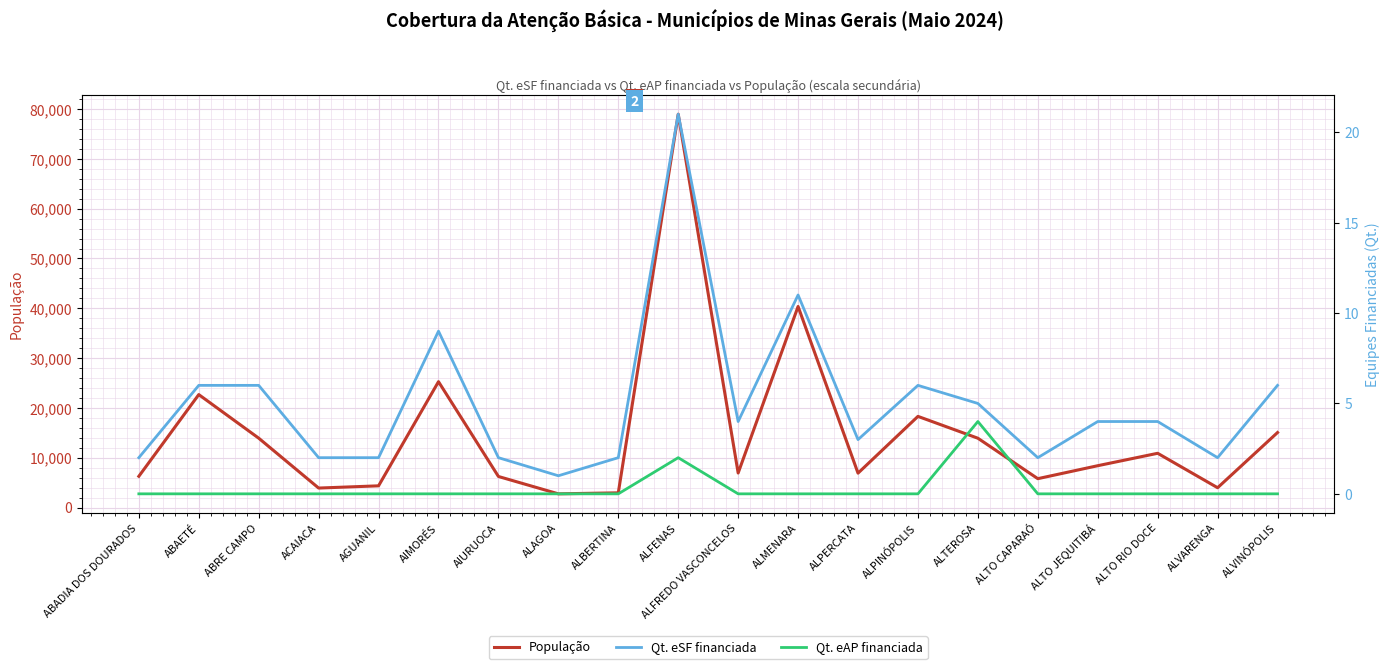

At which label does Qt. eSF financiada first exceed 4?

ABAETÉ